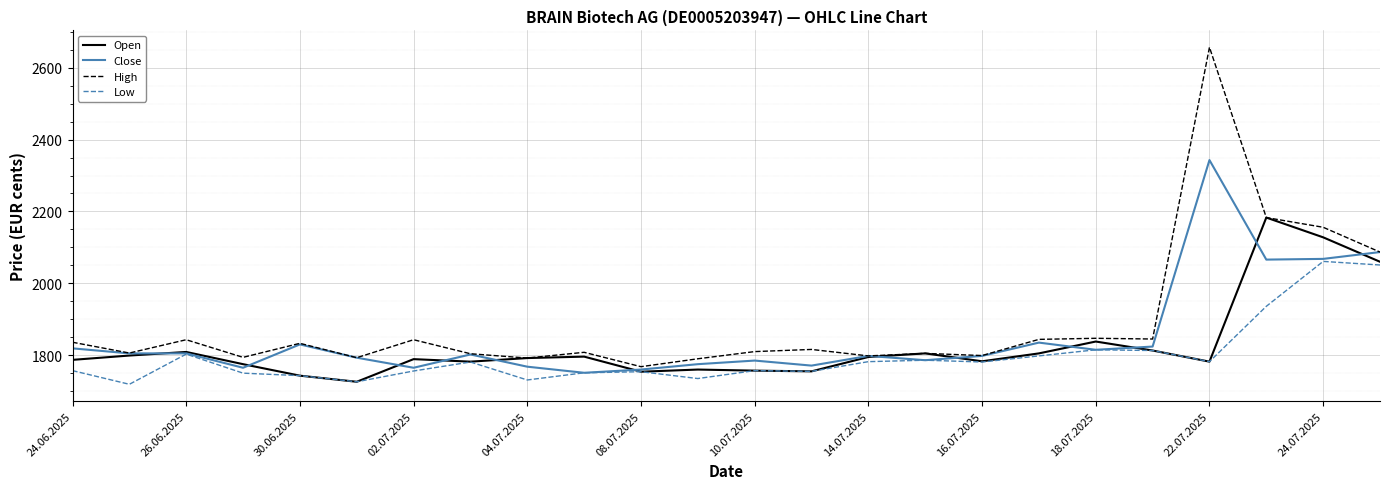

What is the maximum value for Close?

2343